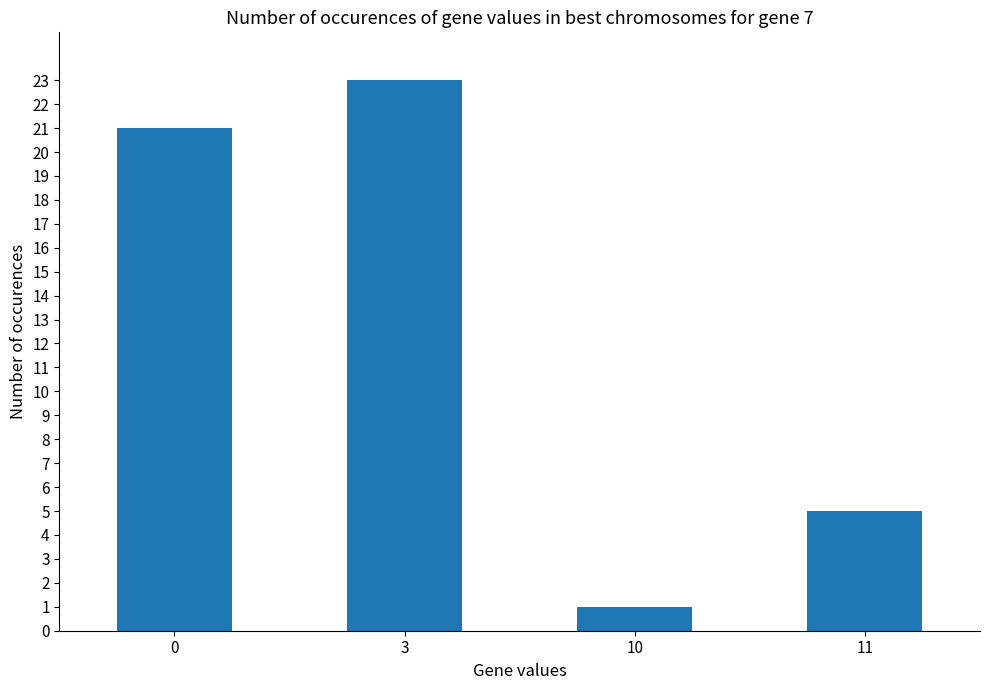

What is the sum of all values?

50